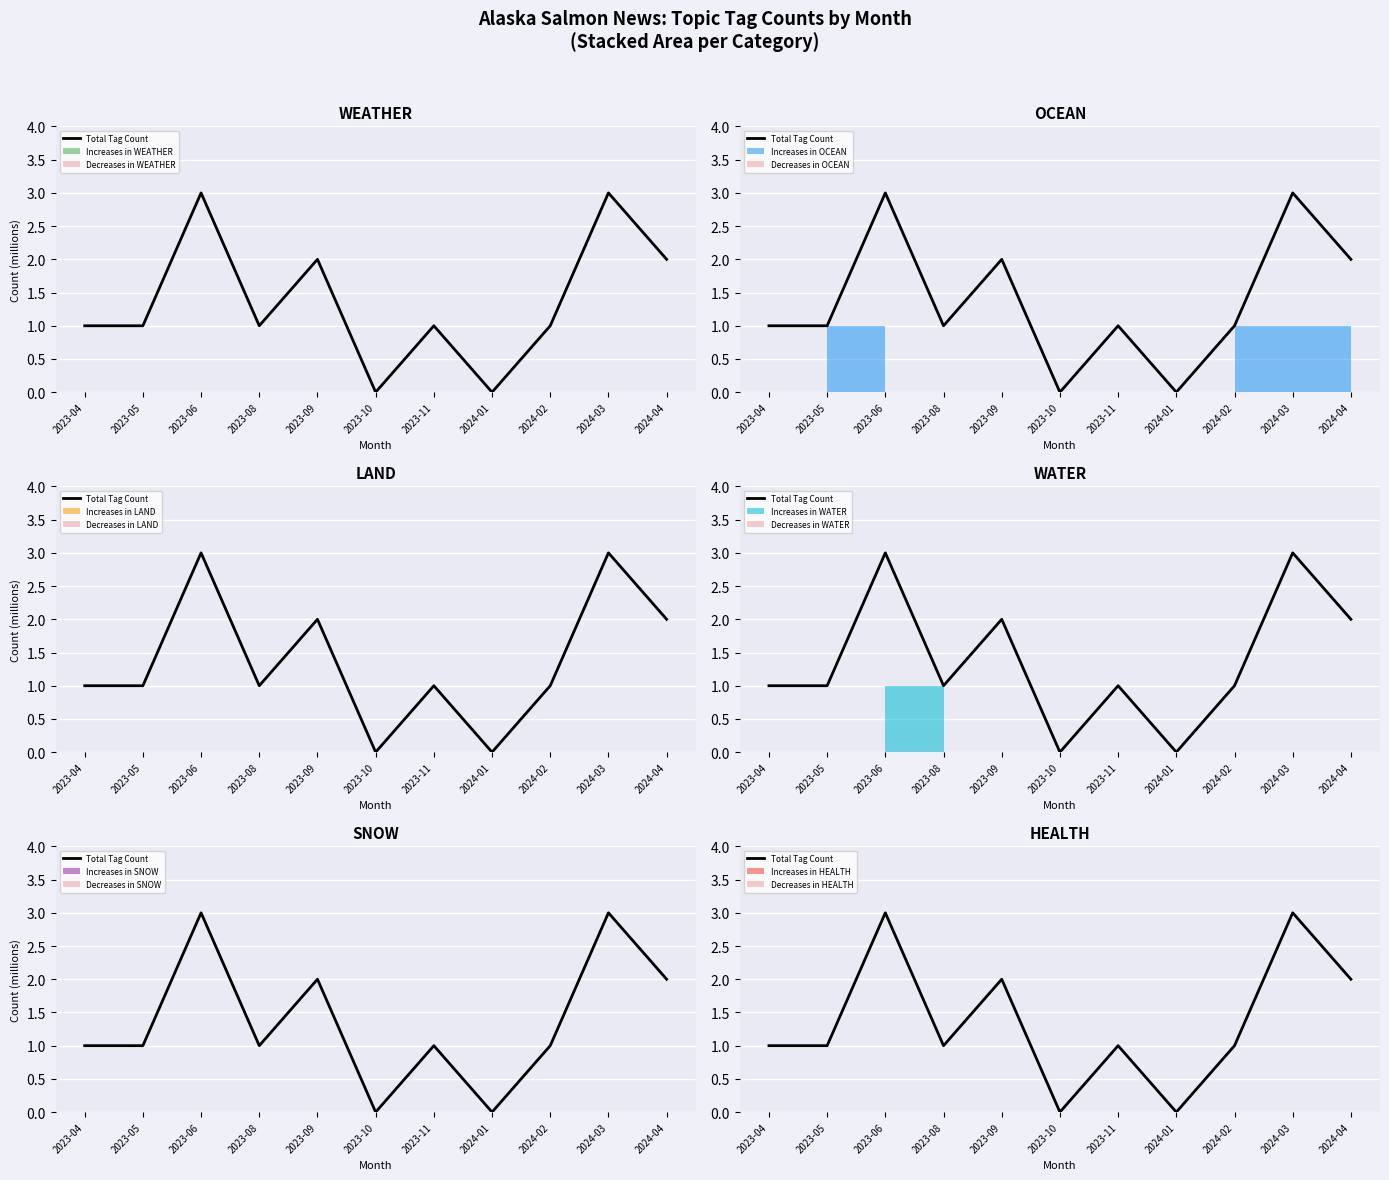

How many data points are above 1?

4